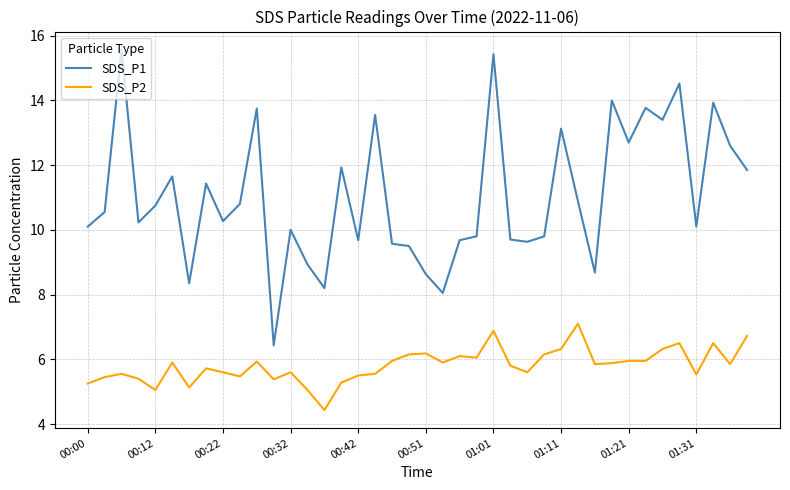

What is the maximum value for SDS_P2?

7.1